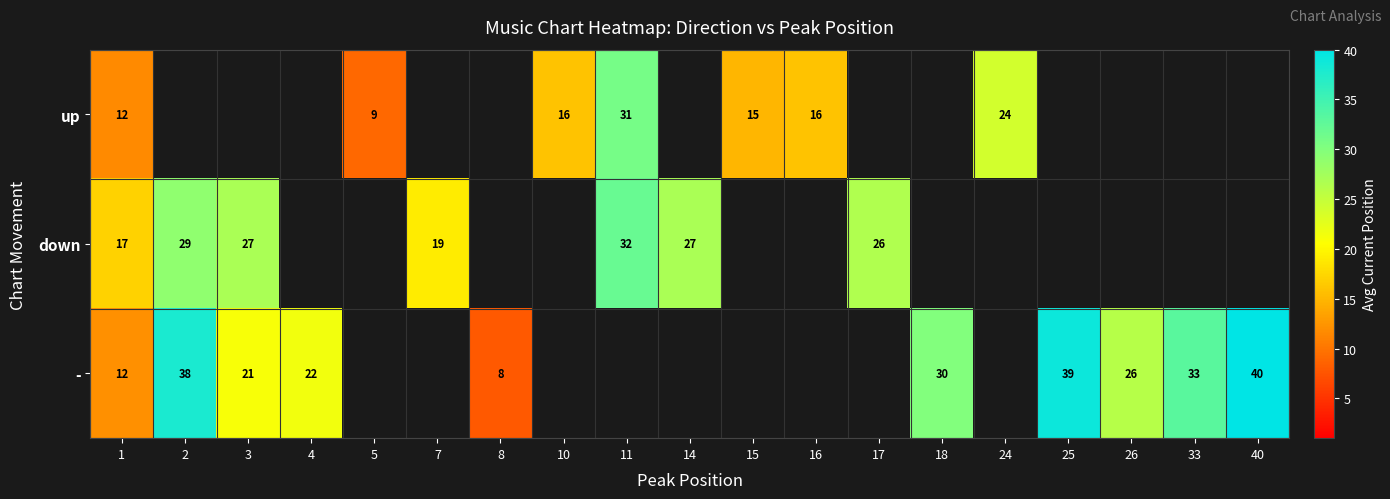

Is it true that up equals 10.3 at 24?

False